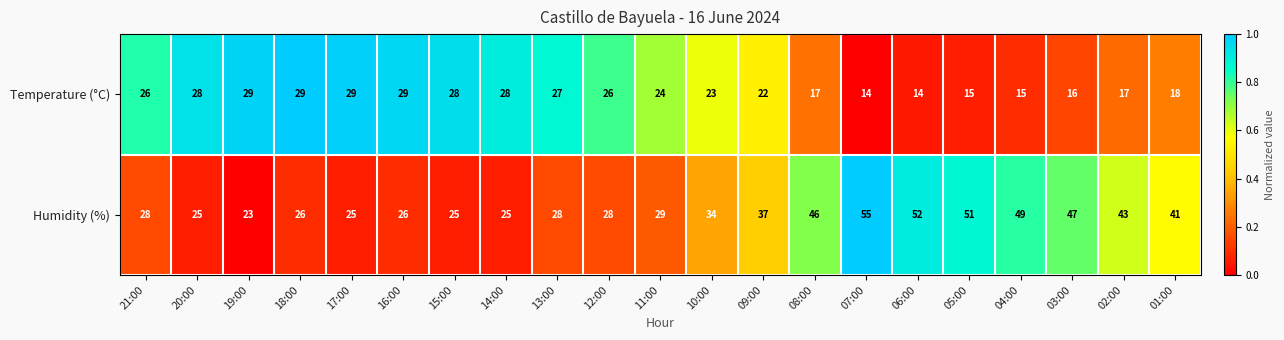

List the series in order of their overall mean, highest first.

Humidity (%), Temperature (°C)